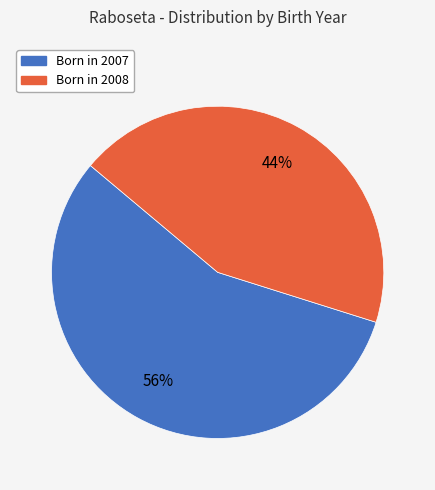

Count the number of slices in the pie.

2